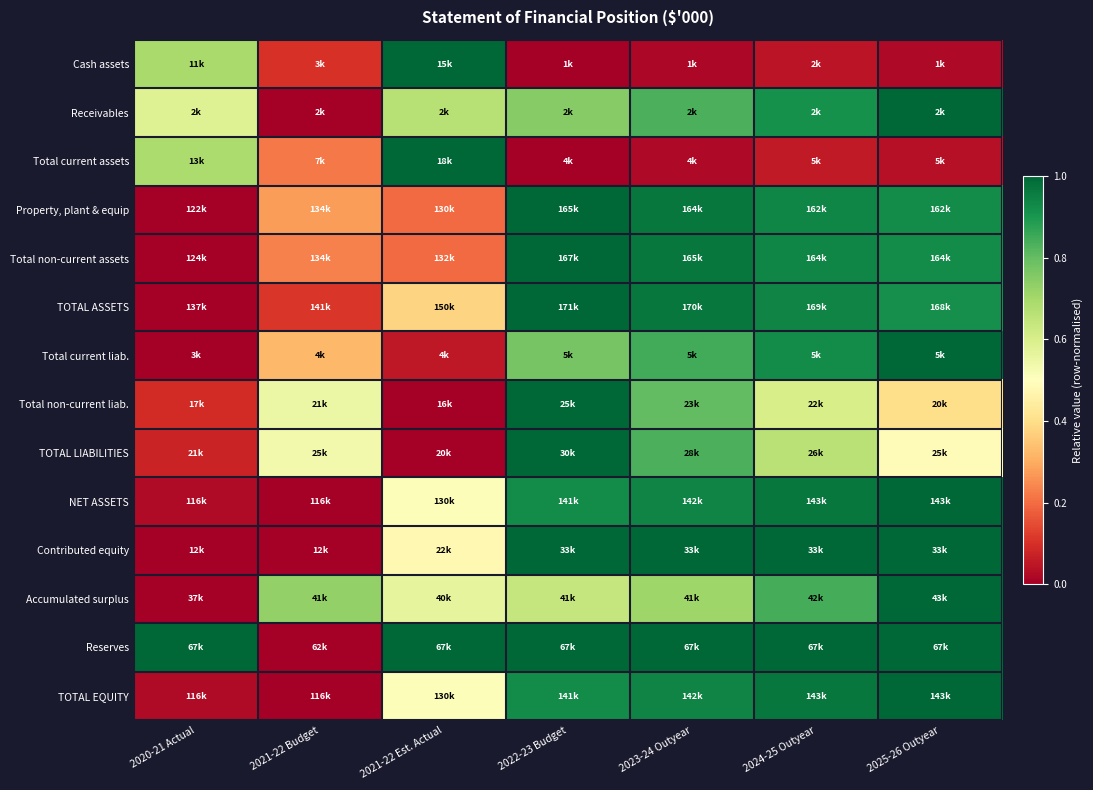

Count the number of data series in this chart.

14